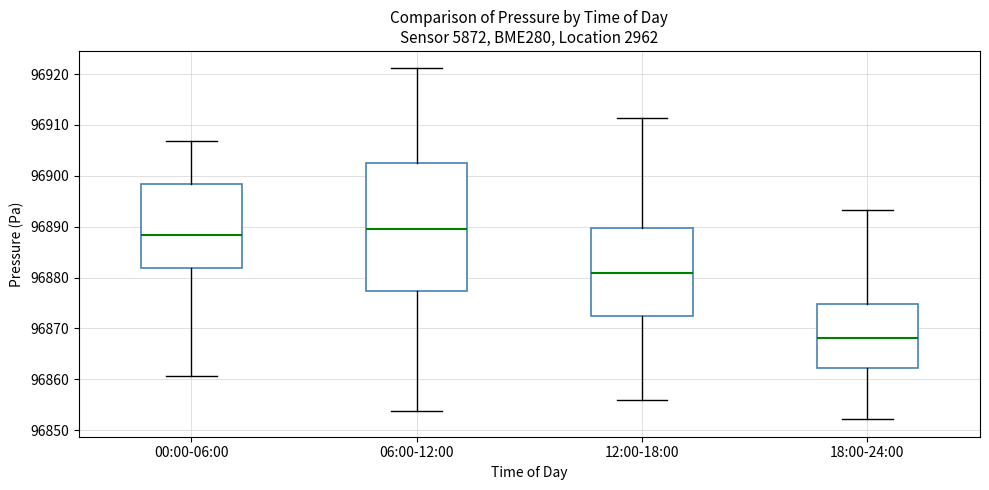

Where does the lower whisker of the box for 06:00-12:00 end on the y-axis? The values are not printed on the chart, so give them approximately, as read against the axis.

96854